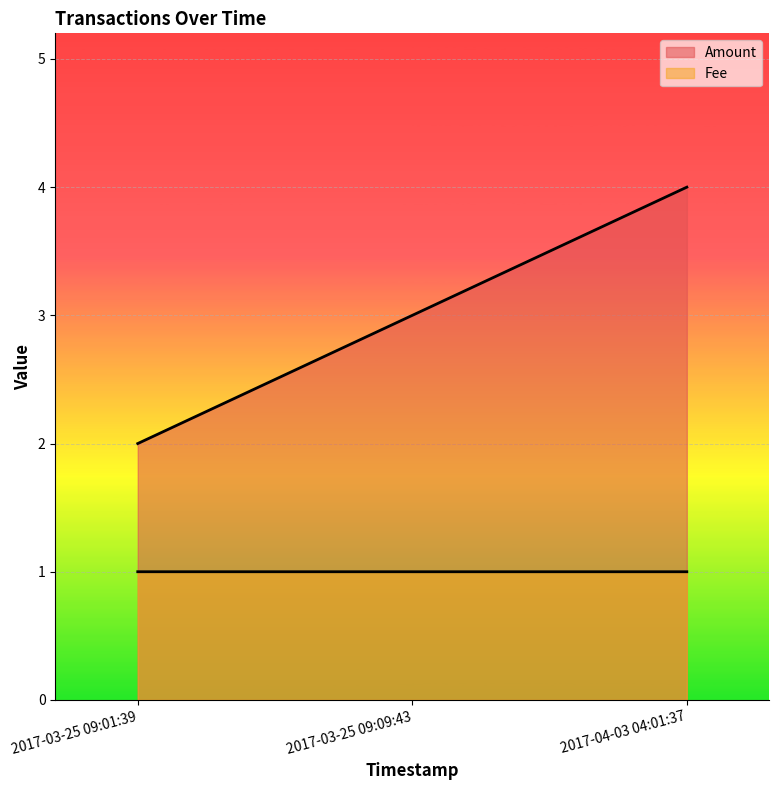

What position from the right is 2017-03-25 09:09:43?

2